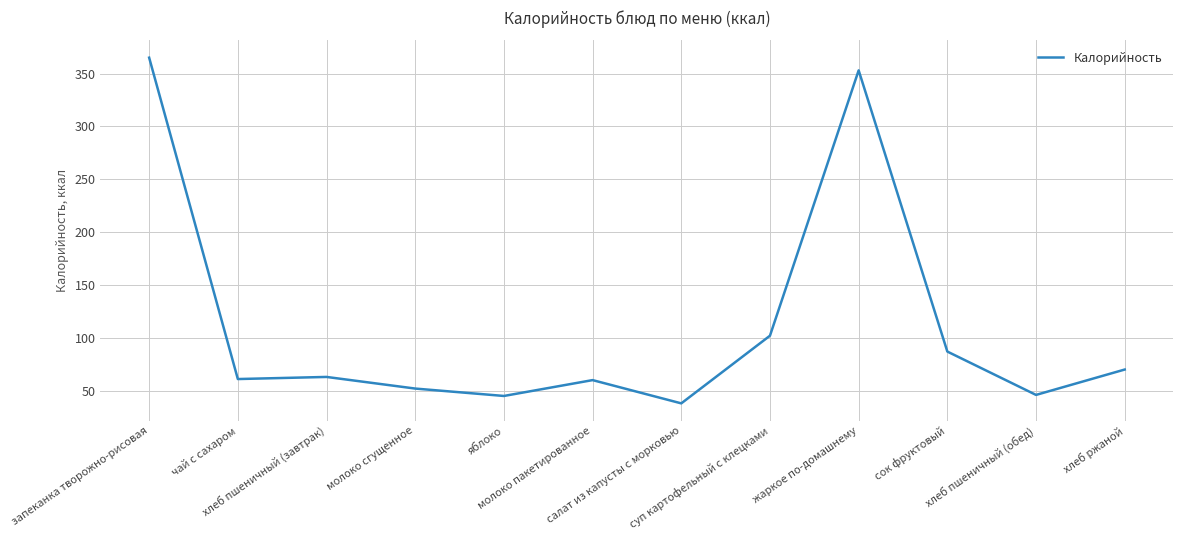

What is the maximum value shown in the chart?

365